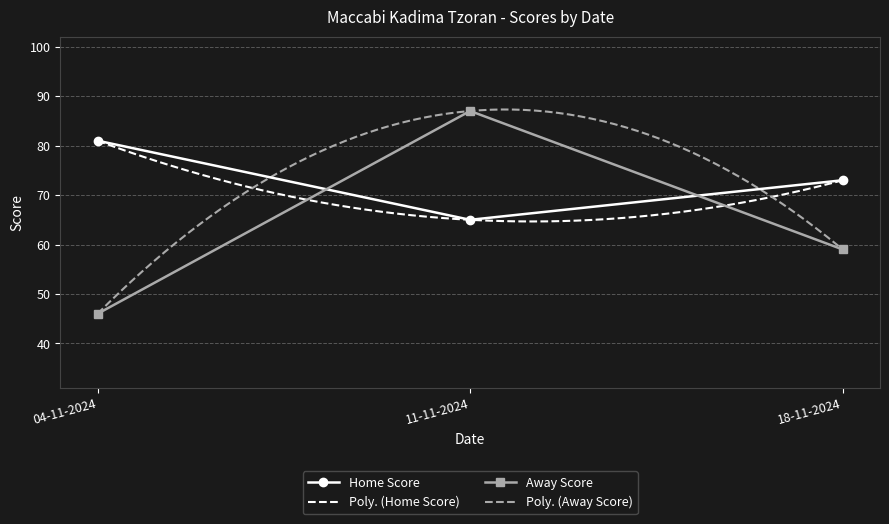

Which series has the largest total across all categories?

Home Score